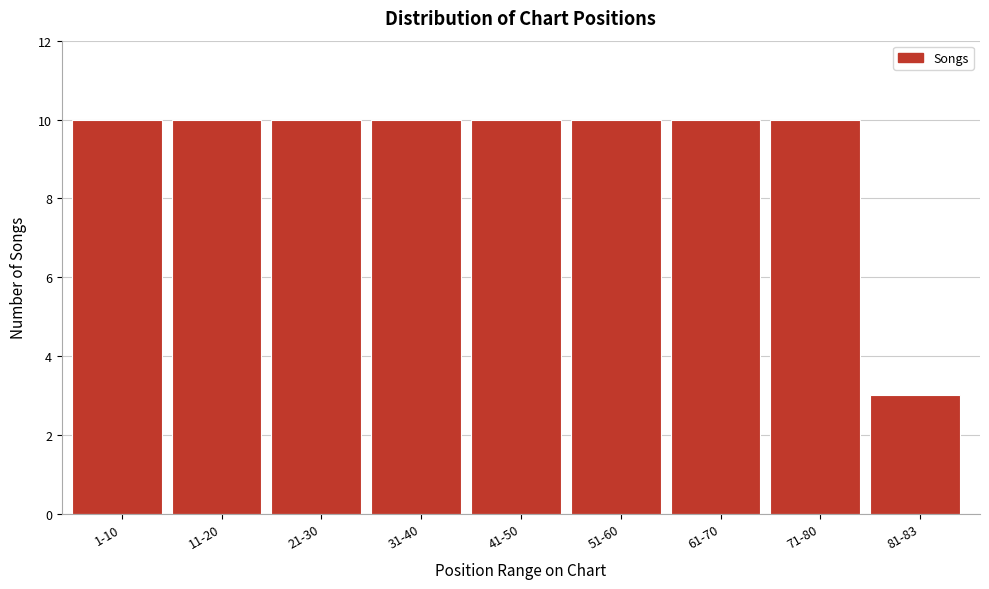

Reading right to left, list all the values displayed in this chart.

3	10	10	10	10	10	10	10	10